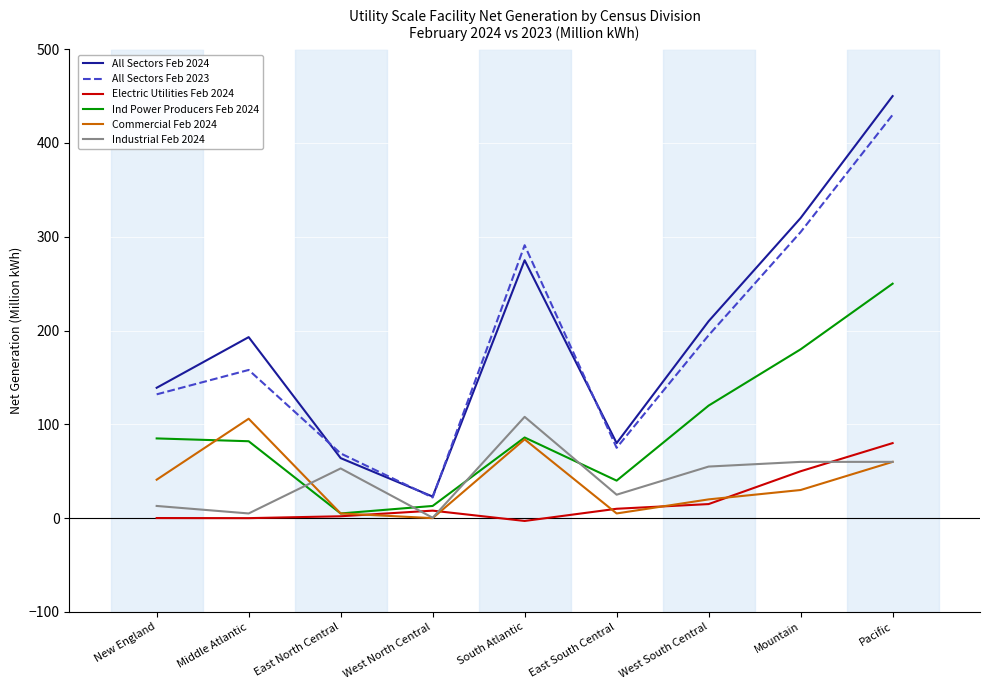

Where is Commercial Feb 2024 nearest to the value 53?

Pacific